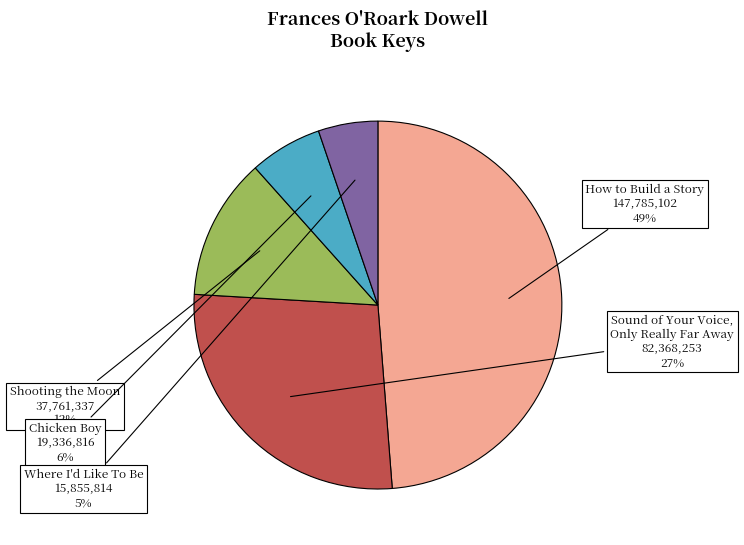

Which slice is the largest?

How to Build a Story